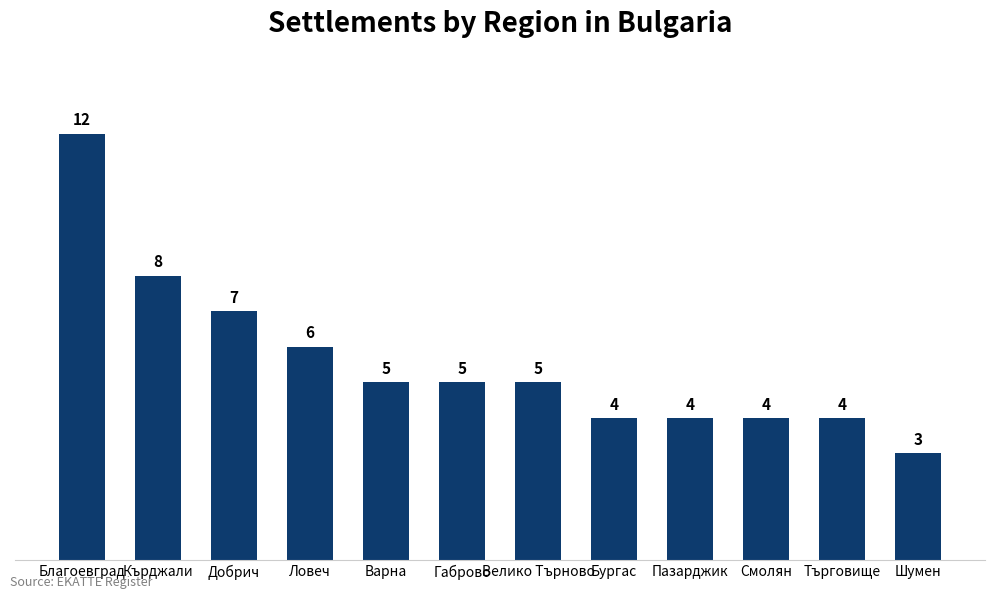

Where is the data nearest to the value 7?

Добрич